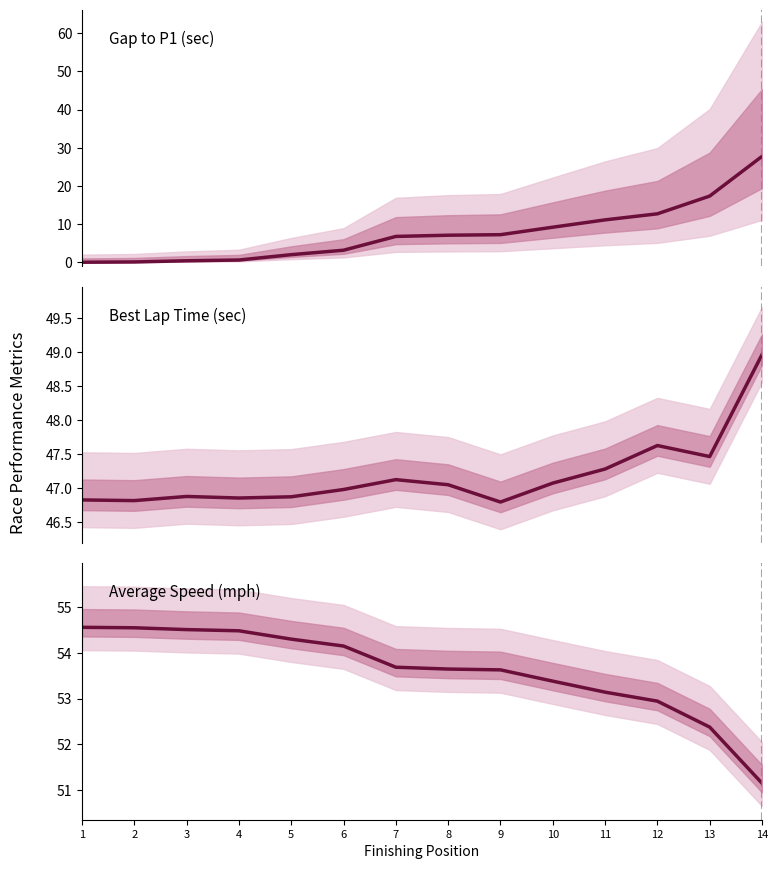

Is it true that Gap to P1 equals 14.3 at 1?

False